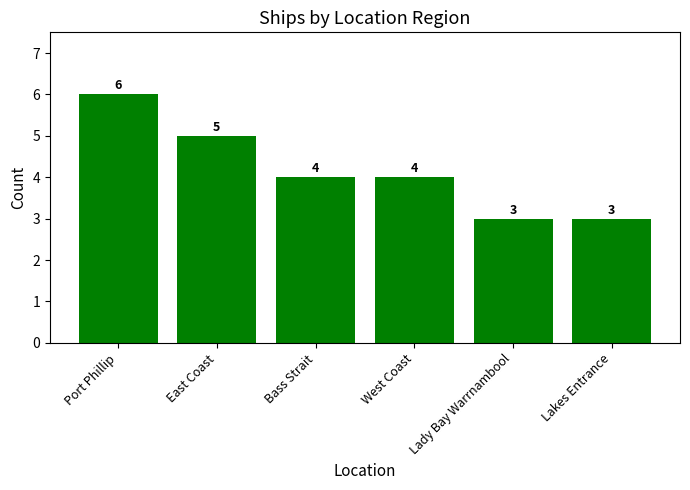

What is the value of the 2nd bar from the left?

5